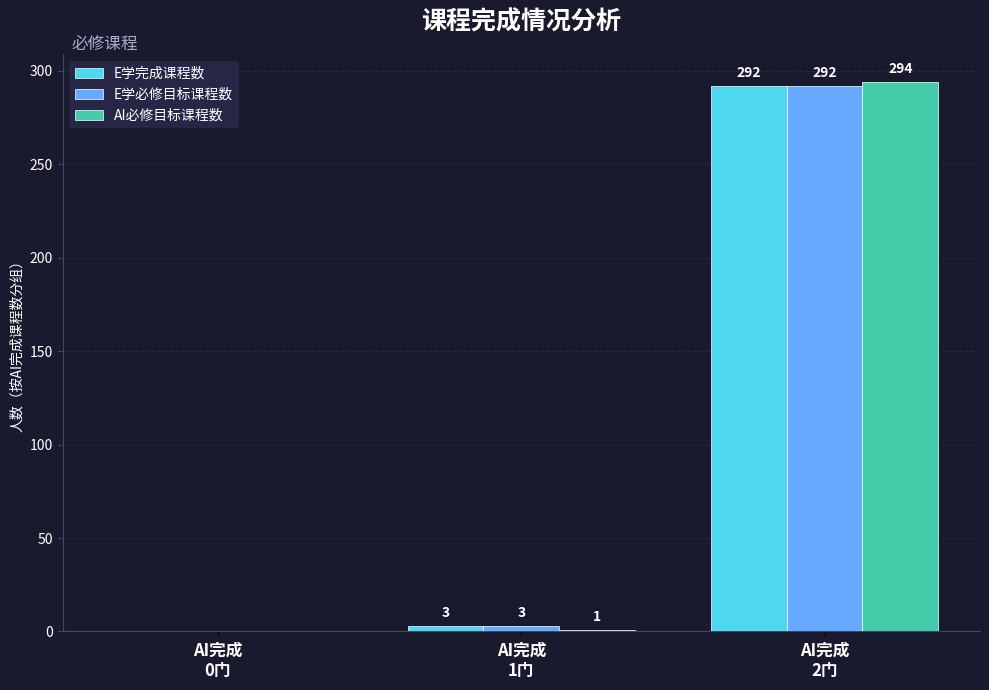

Reading left to right, extract all data points from this chart.

E学完成课程数: AI完成
0门=0	AI完成
1门=3	AI完成
2门=292
E学必修目标课程数: AI完成
0门=0	AI完成
1门=3	AI完成
2门=292
AI必修目标课程数: AI完成
0门=0	AI完成
1门=1	AI完成
2门=294